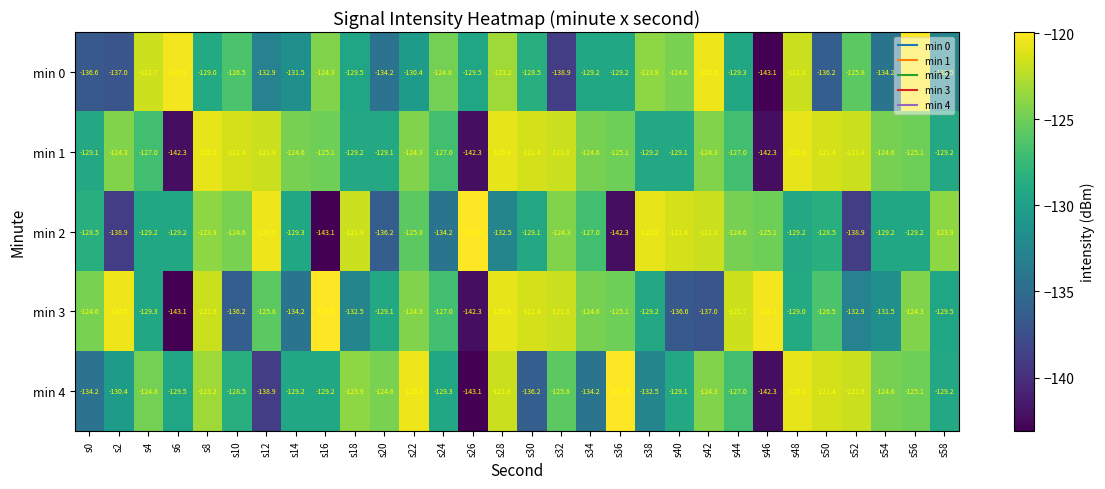

At which label does min 2 reach its peak?

s26